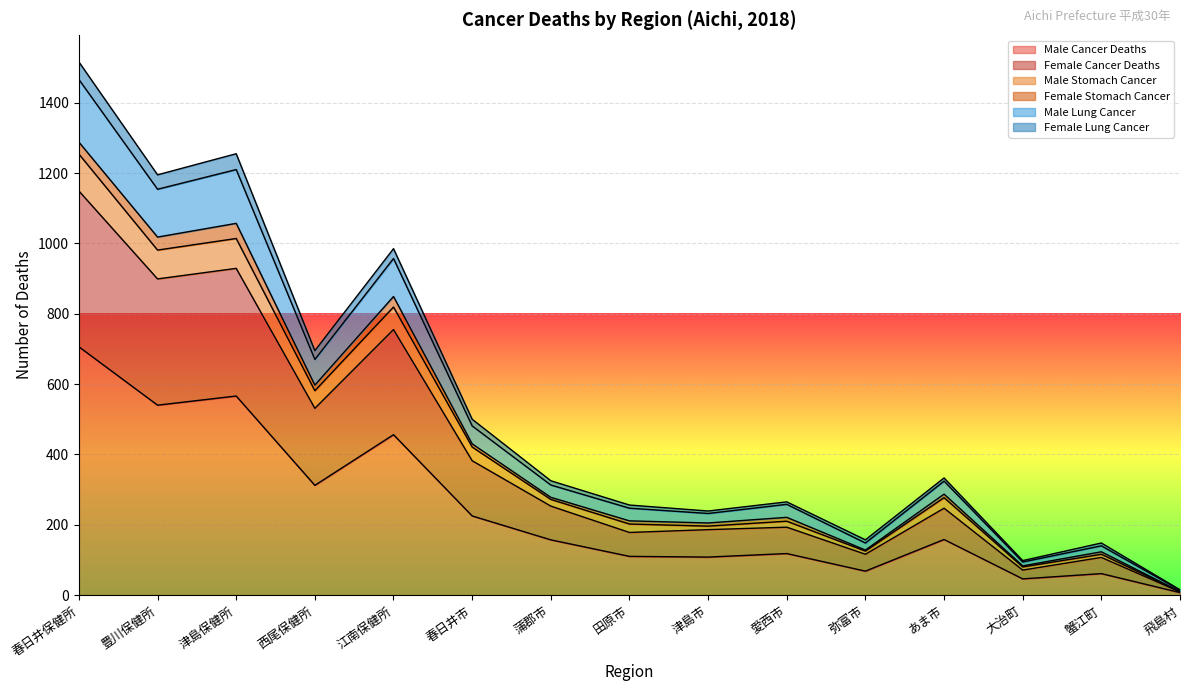

True or false: Female Cancer Deaths and Male Cancer Deaths intersect in this chart.

False